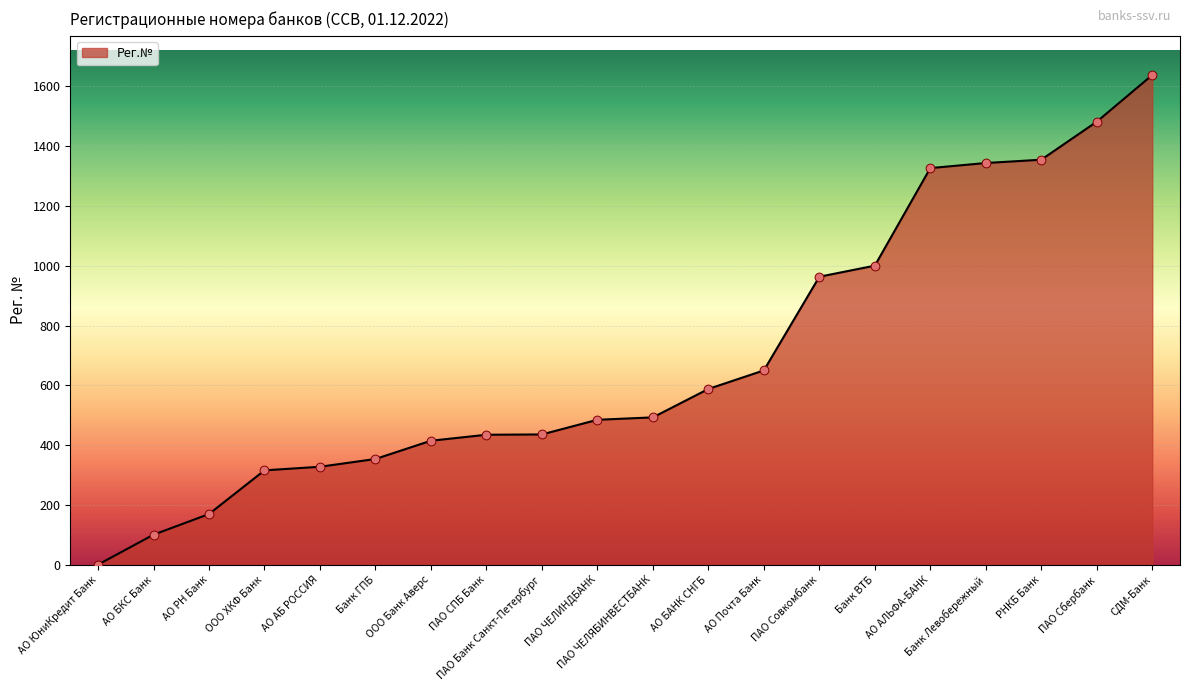

What is the change in value from ПАО Совкомбанк to Банк ВТБ?

+37